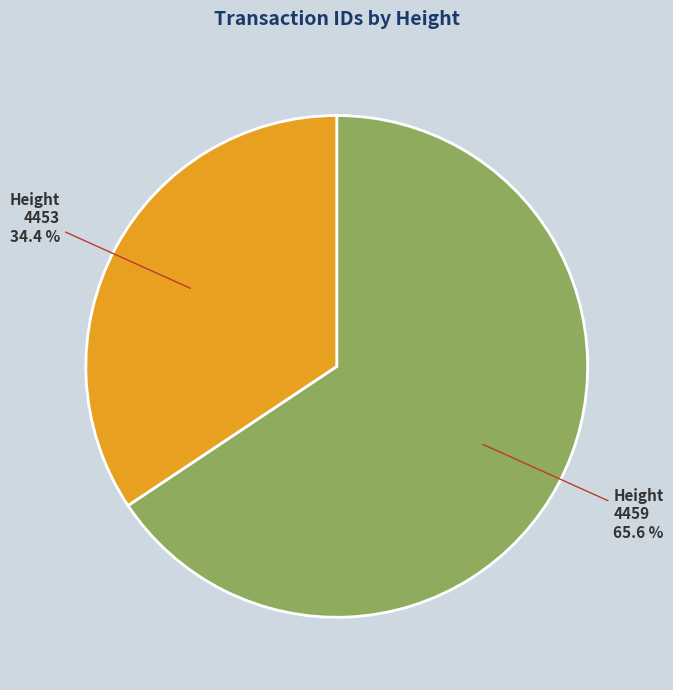

Which slice is the largest?

Height 4459